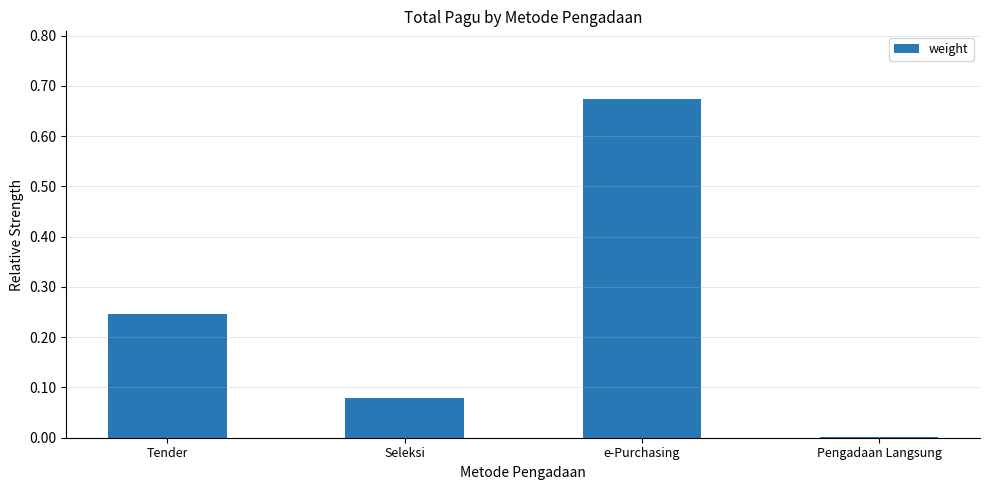

Which has a higher value, Seleksi or Pengadaan Langsung?

Seleksi